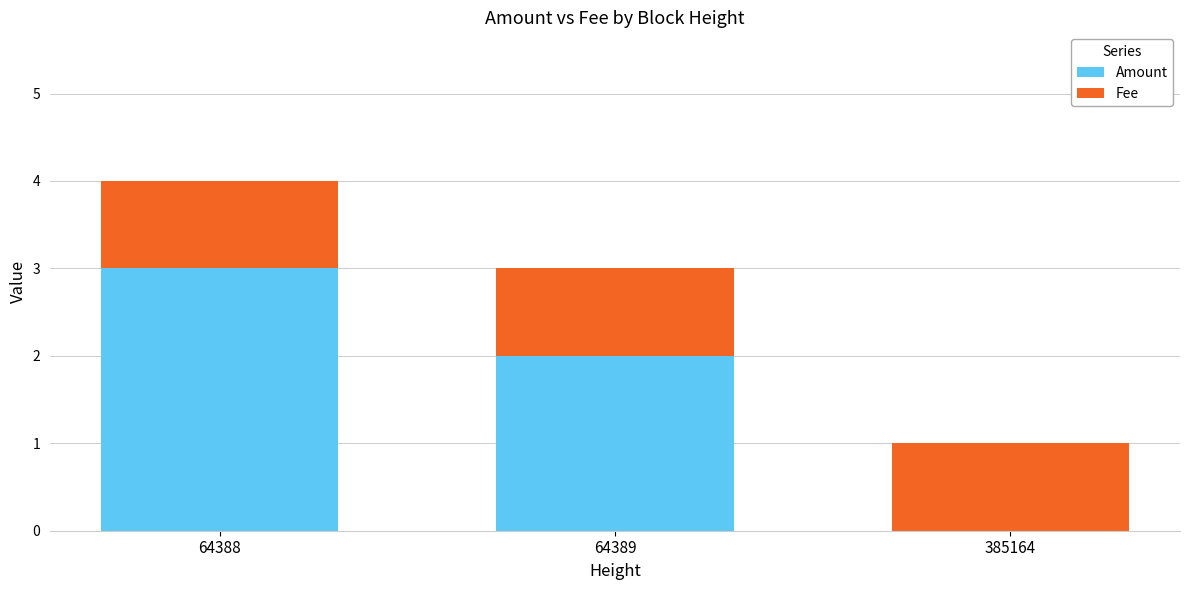

What is the sum of the Amount values at 64388 and 64389?

5